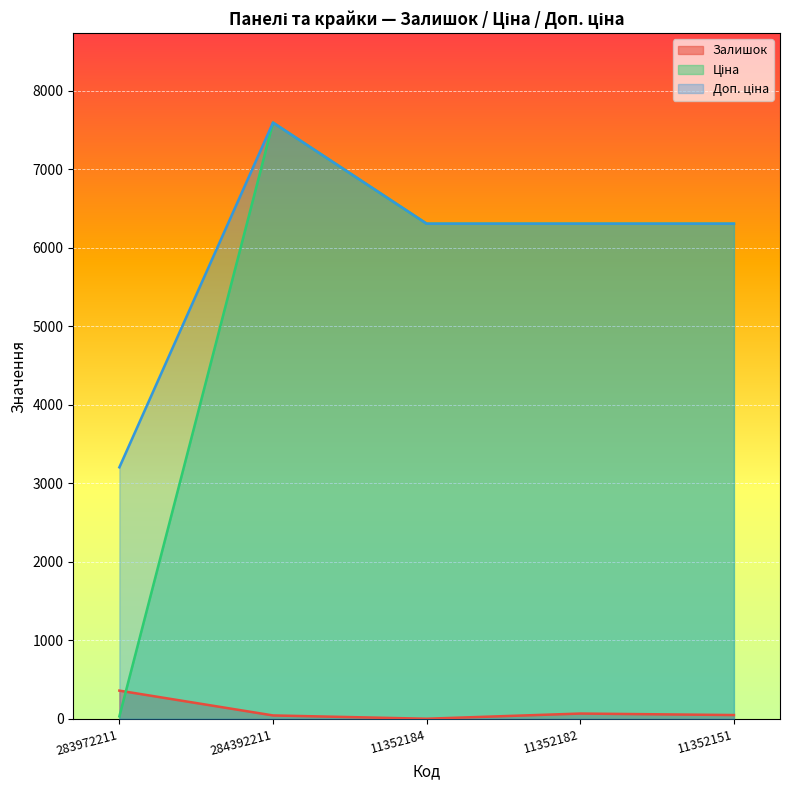

What is the label of the 4th point from the right?

284392211